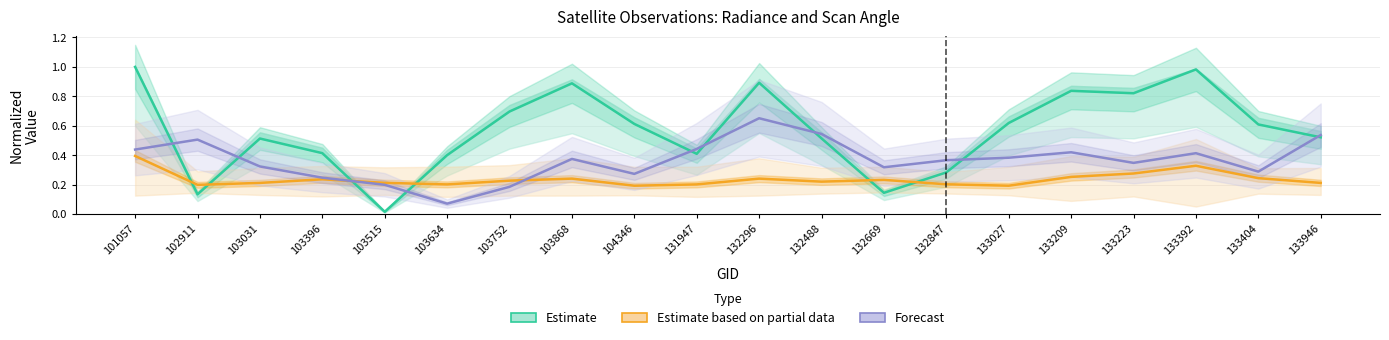

Reading left to right, list all the values displayed in this chart.

Estimate: 1.0	0.1	0.5	0.4	0.0	0.4	0.7	0.9	0.6	0.4	0.9	0.5	0.1	0.3	0.6	0.8	0.8	1.0	0.6	0.5
Estimate based on partial data: 0.4	0.2	0.2	0.2	0.2	0.2	0.2	0.2	0.2	0.2	0.2	0.2	0.2	0.2	0.2	0.3	0.3	0.3	0.2	0.2
Forecast: 0.4	0.5	0.3	0.2	0.2	0.1	0.2	0.4	0.3	0.4	0.7	0.5	0.3	0.4	0.4	0.4	0.3	0.4	0.3	0.5